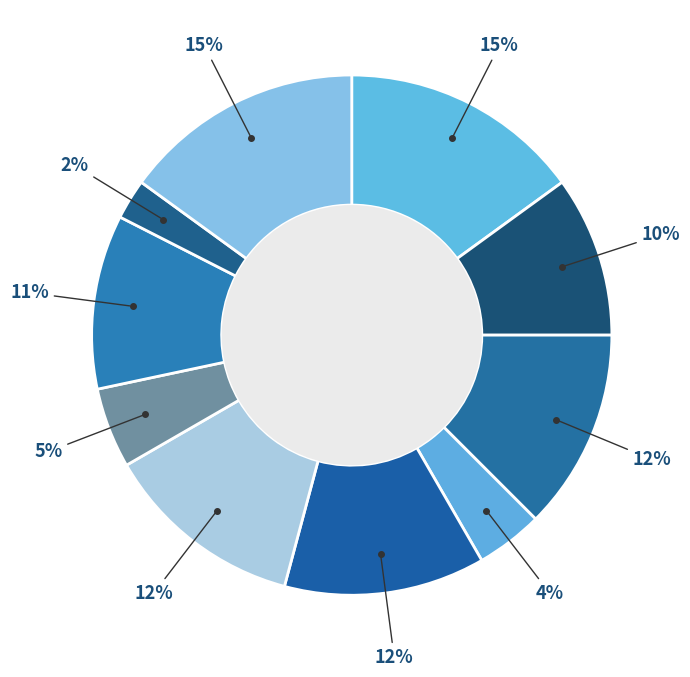

How many segments does this pie chart have?

10